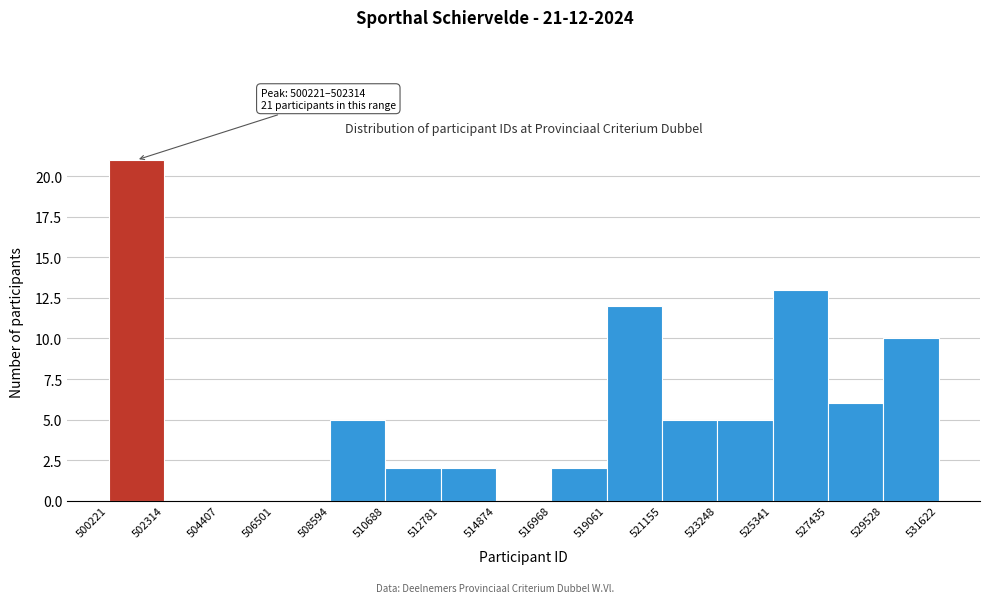

Which range on the x-axis has the tallest bar?

500221 to 502314